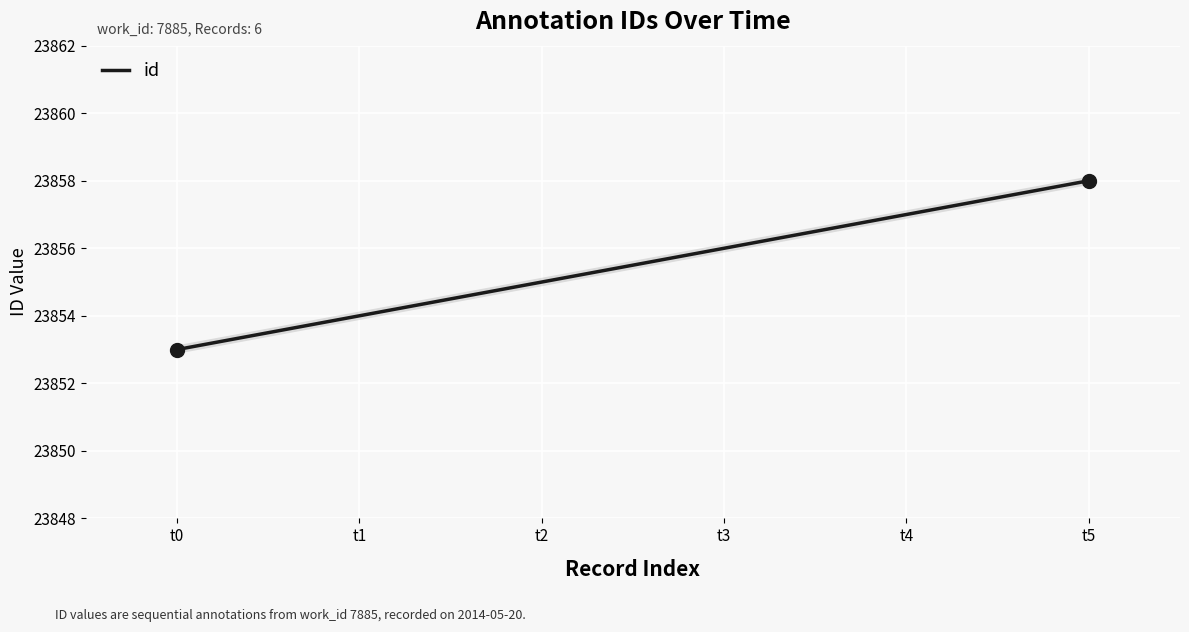

Rank the categories by value from highest to lowest.

t5, t4, t3, t2, t1, t0